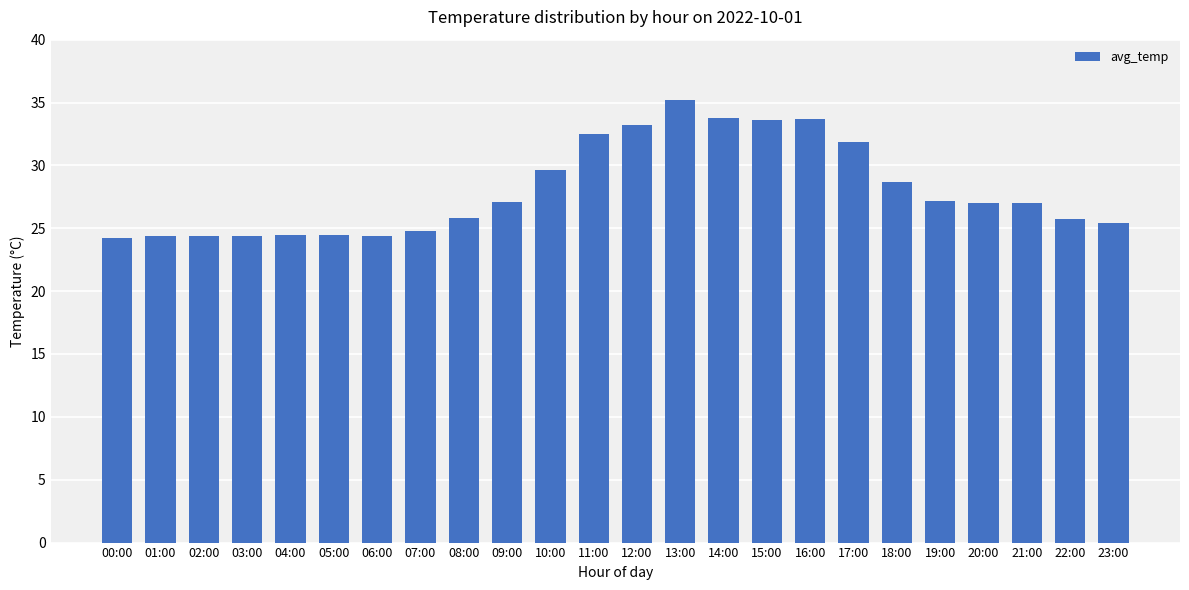

True or false: the data shows 38.8 at 22:00.

False